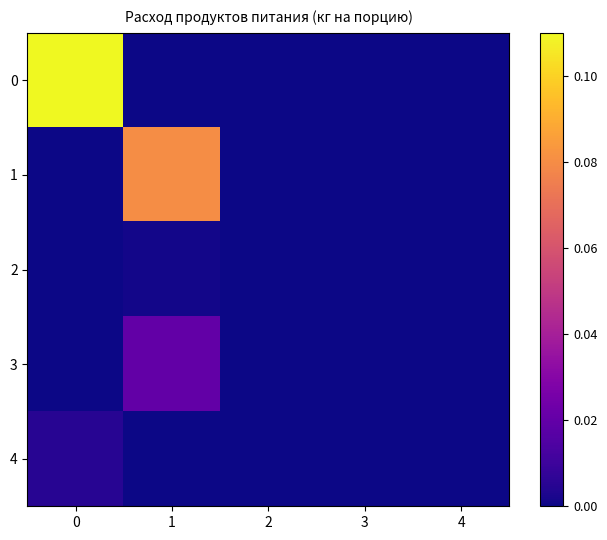

How many categories are shown in the chart?

5